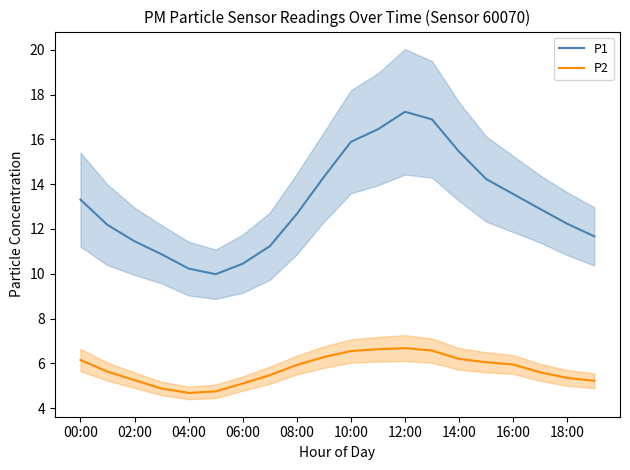

The value of P1 at 10:00 is 15.9. True or false?

True